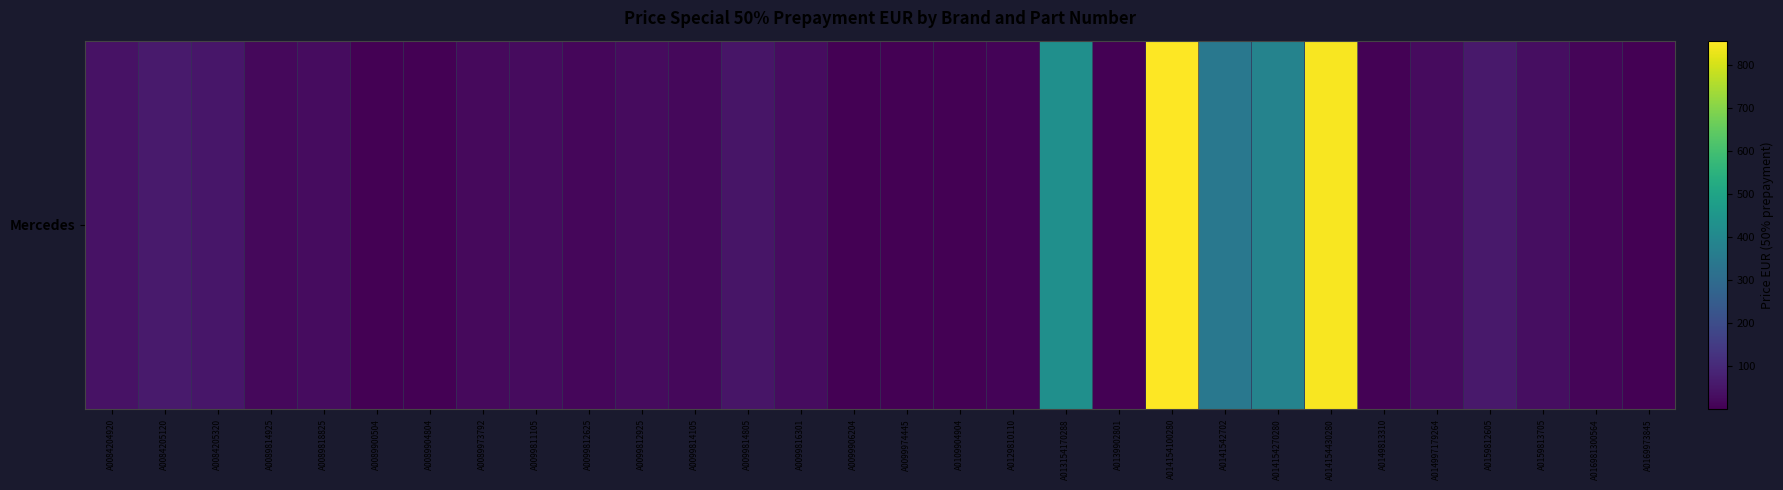

Reading left to right, list all the values displayed in this chart.

A0084204920=41.3	A0084205120=62.0	A0084205320=54.3	A0089814925=17.7	A0089818825=30.2	A0089900504=2.2	A0089904804=1.8	A0089973792=23.6	A0099811105=24.4	A0099812625=15.9	A0099812925=25.5	A0099814105=20.8	A0099814805=50.6	A0099816301=29.5	A0099906204=0.9	A0099974445=1.4	A0109904904=1.0	A0129810110=8.8	A013154170288=428.0	A0139902801=3.4	A014154100280=855.5	A0141542702=344.3	A014154270280=382.6	A014154430280=846.6	A0149813310=4.3	A014997179264=26.3	A0159812605=60.2	A0159813705=32.8	A016981300564=12.3	A0169973845=1.4